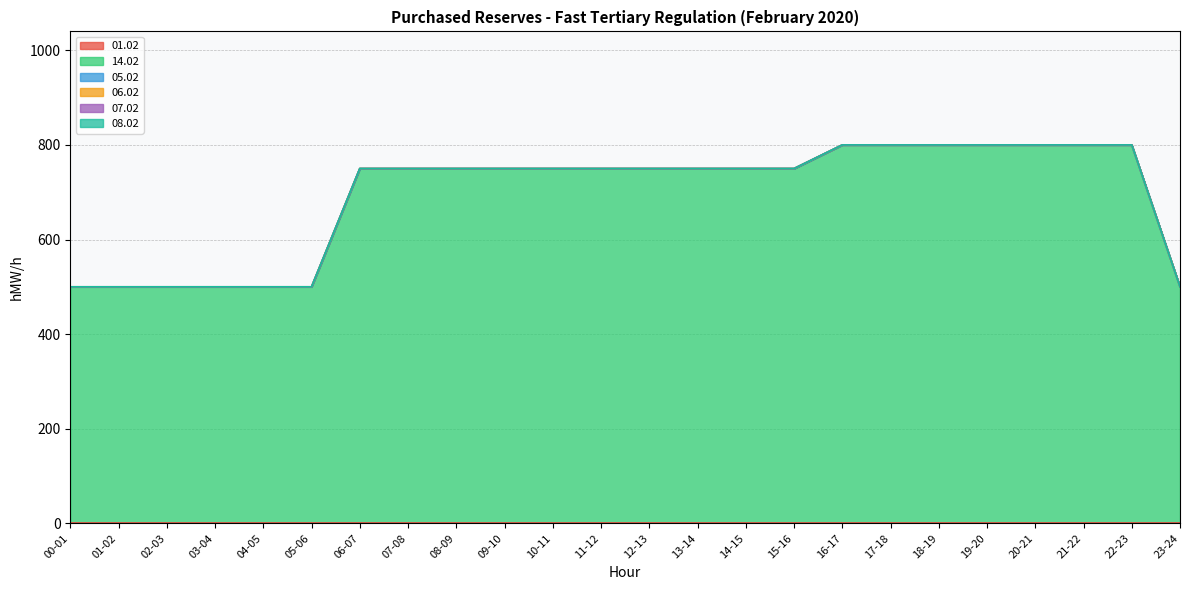

List the labels in order of 01.02 value, smallest first.

00-01, 01-02, 02-03, 03-04, 04-05, 05-06, 06-07, 07-08, 08-09, 09-10, 10-11, 11-12, 12-13, 13-14, 14-15, 15-16, 16-17, 17-18, 18-19, 19-20, 20-21, 21-22, 22-23, 23-24